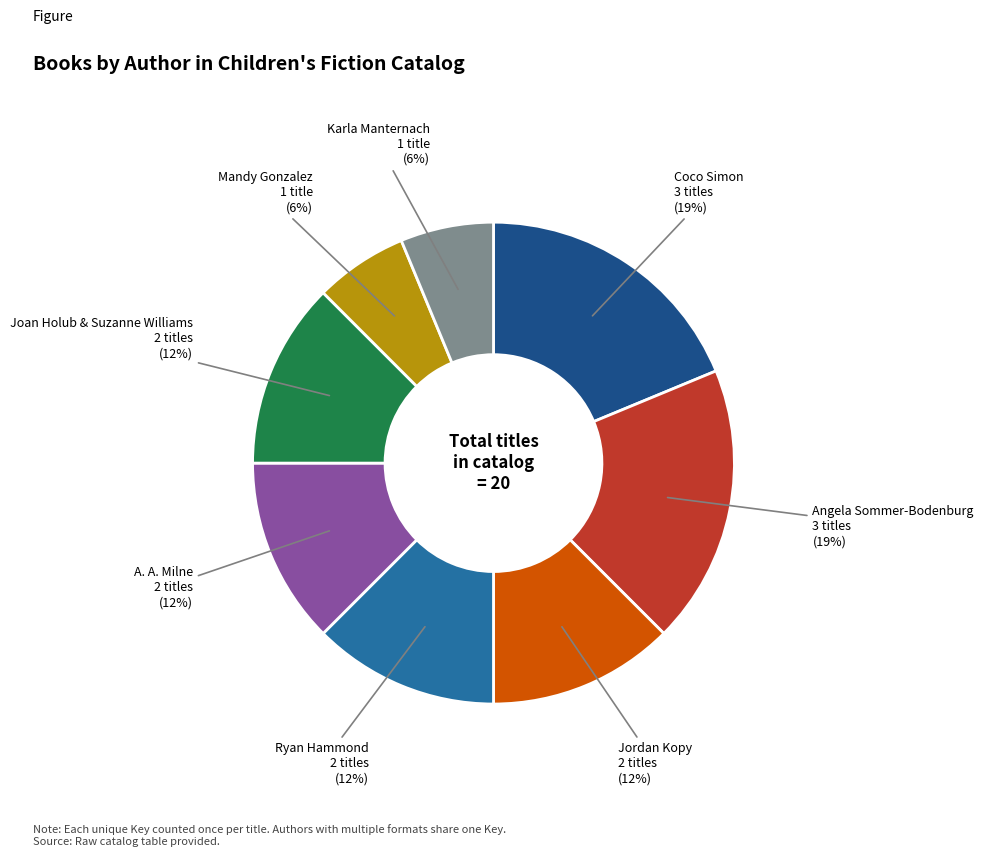

Does any single category account for the majority?

No